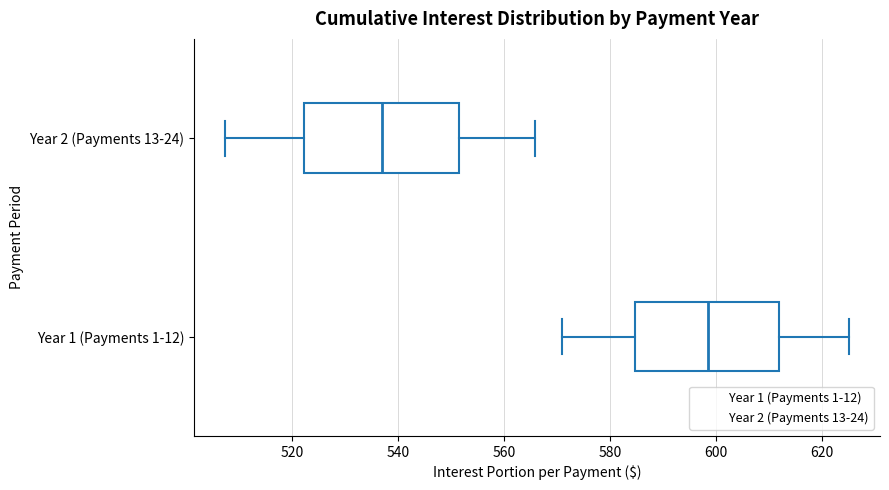

Reading bottom to top, read every box against the x-axis: the position of its median line, the range the box covers, and the ends of its whiskers. The values are not printed on the chart, so give them approximately, as read against the axis.

Year 1 (Payments 1-12): median 598, box 584 to 612, whiskers 570 to 626
Year 2 (Payments 13-24): median 538, box 522 to 552, whiskers 508 to 566